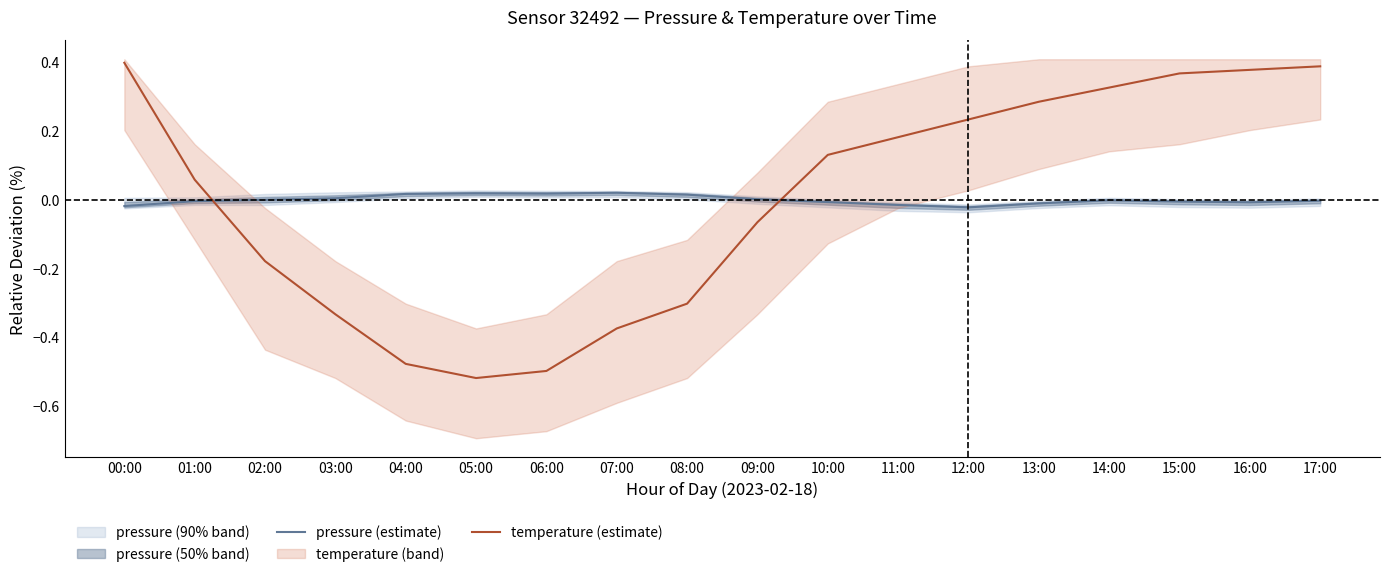

Reading left to right, list all the values displayed in this chart.

pressure (estimate): 00:00=-0.0	01:00=-0.0	02:00=-0.0	03:00=0.0	04:00=0.0	05:00=0.0	06:00=0.0	07:00=0.0	08:00=0.0	09:00=0.0	10:00=-0.0	11:00=-0.0	12:00=-0.0	13:00=-0.0	14:00=-0.0	15:00=-0.0	16:00=-0.0	17:00=-0.0
temperature (estimate): 00:00=0.4	01:00=0.1	02:00=-0.2	03:00=-0.3	04:00=-0.5	05:00=-0.5	06:00=-0.5	07:00=-0.4	08:00=-0.3	09:00=-0.1	10:00=0.1	11:00=0.2	12:00=0.2	13:00=0.3	14:00=0.3	15:00=0.4	16:00=0.4	17:00=0.4